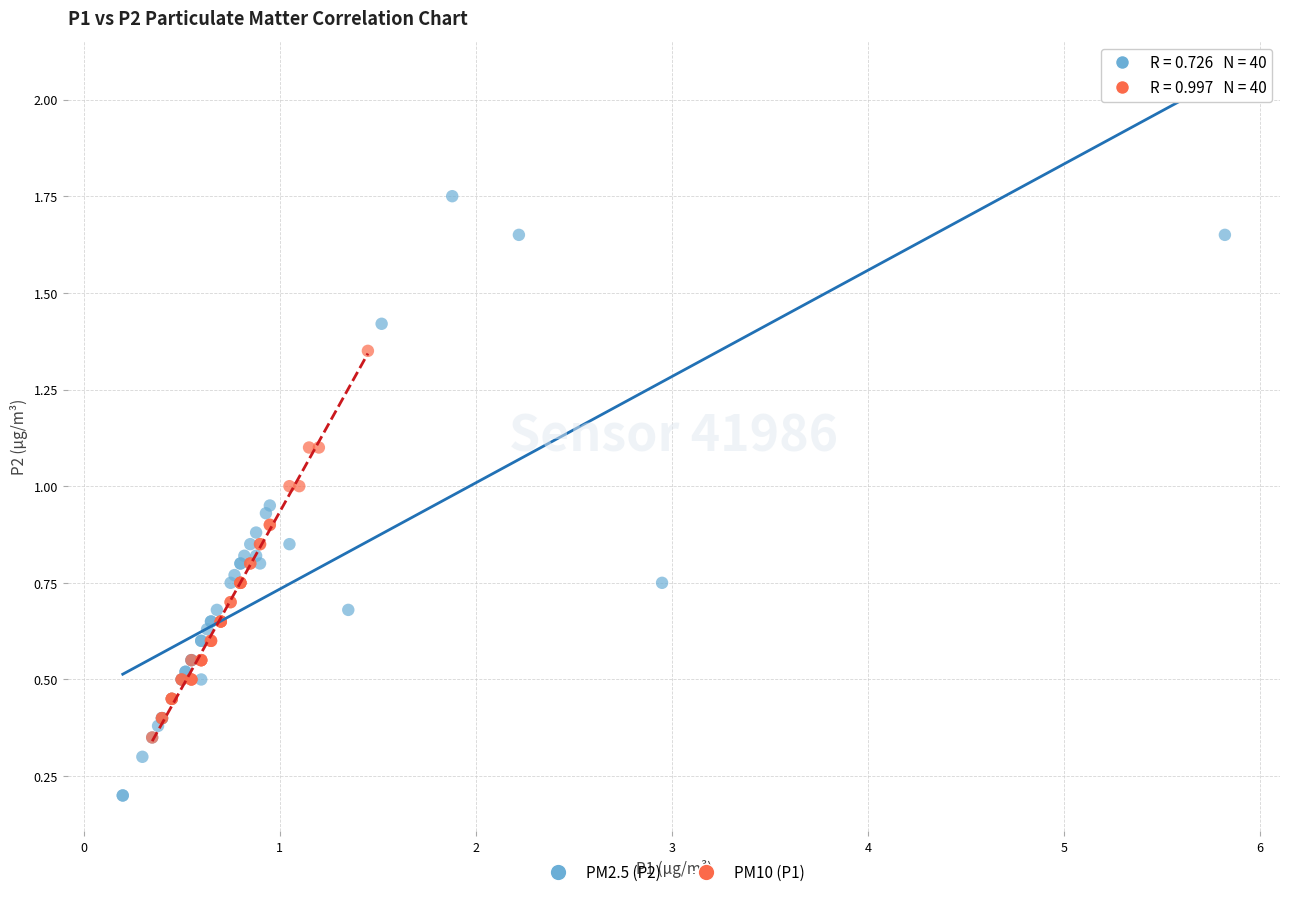

Which series reaches the minimum Y coordinate?

PM2.5 (P2)